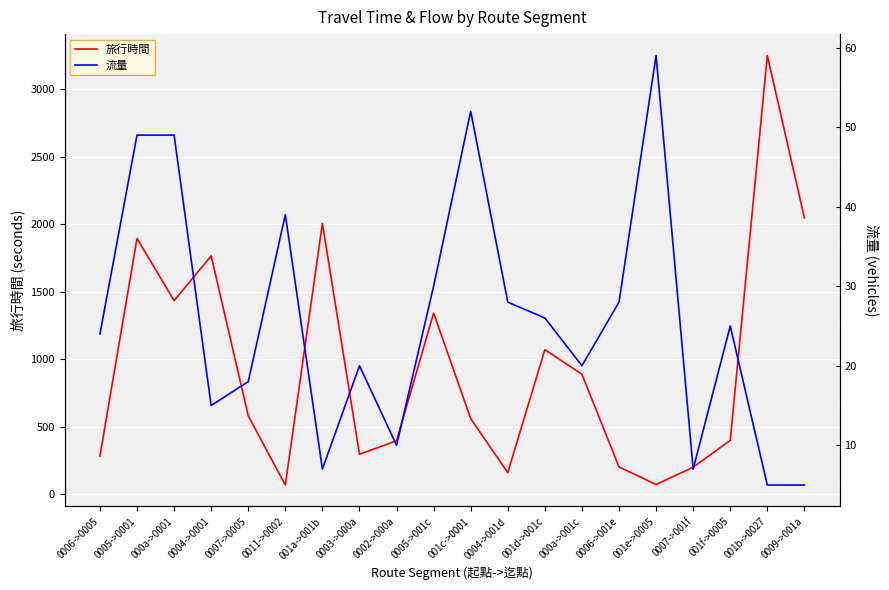

What is the difference between the maximum and minimum values in the 流量 series?

54